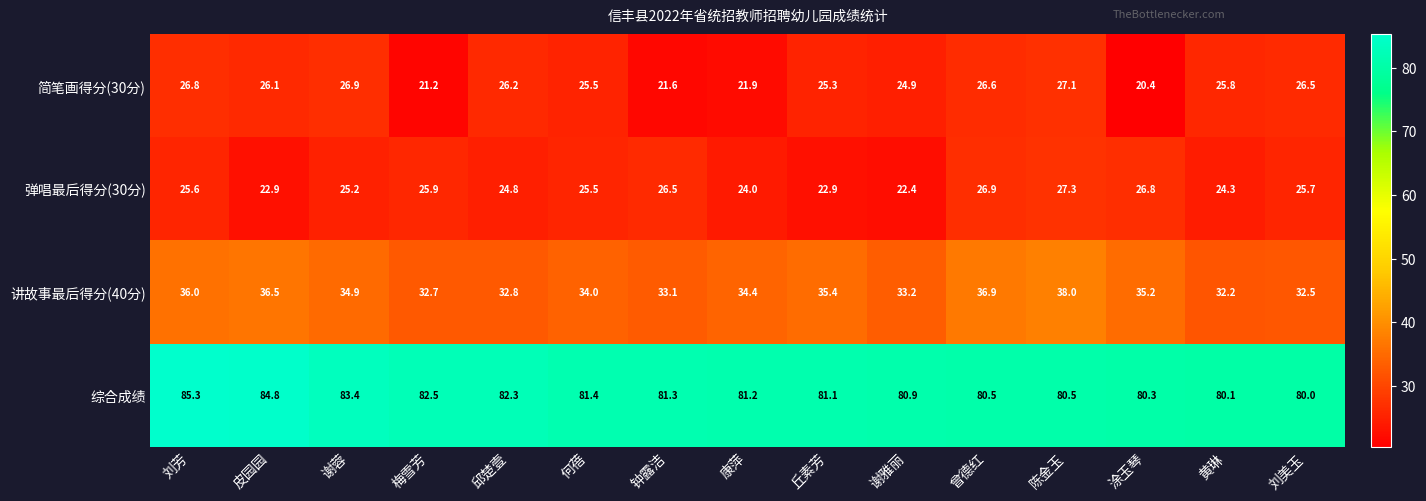

Between 钟露洁 and 丘素芳, which series saw the biggest shift?

简笔画得分(30分)